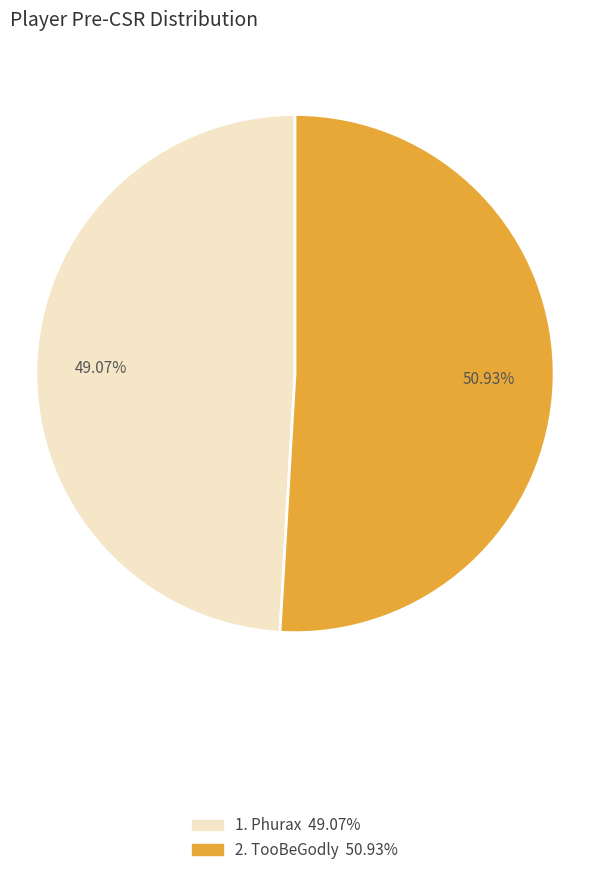

Does any single category account for the majority?

Yes